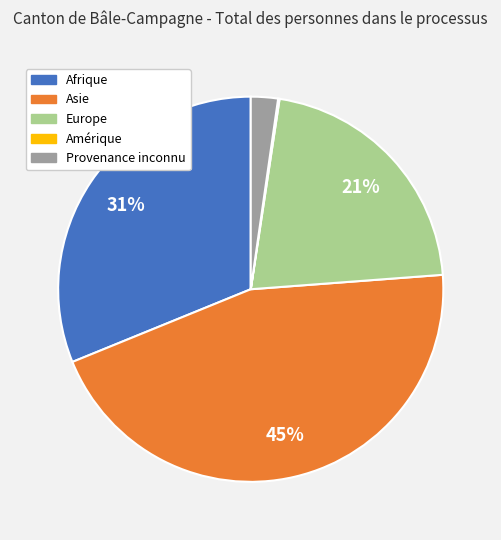

True or false: Provenance inconnu accounts for 2% of the total.

True